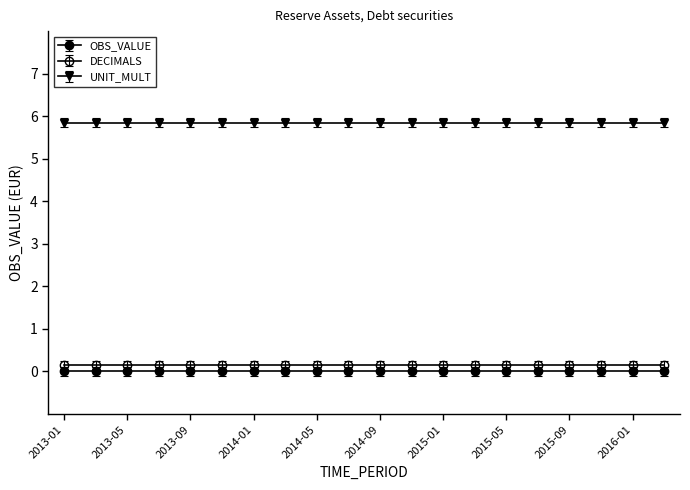

True or false: UNIT_MULT and DECIMALS intersect in this chart.

False